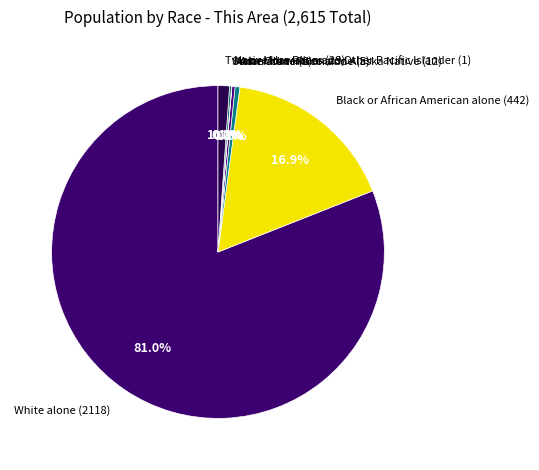

Which slice represents more than half of the pie?

White alone